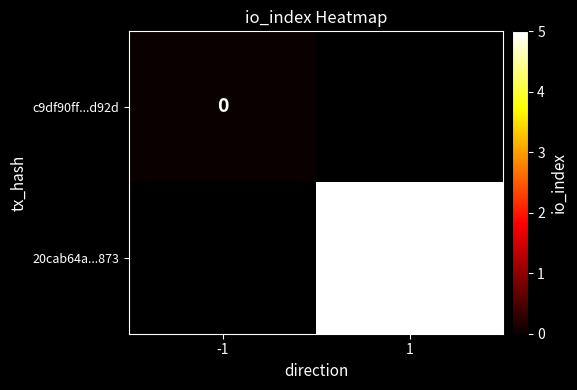

Is it true that 20cab64a...873 equals 1 at 1?

False